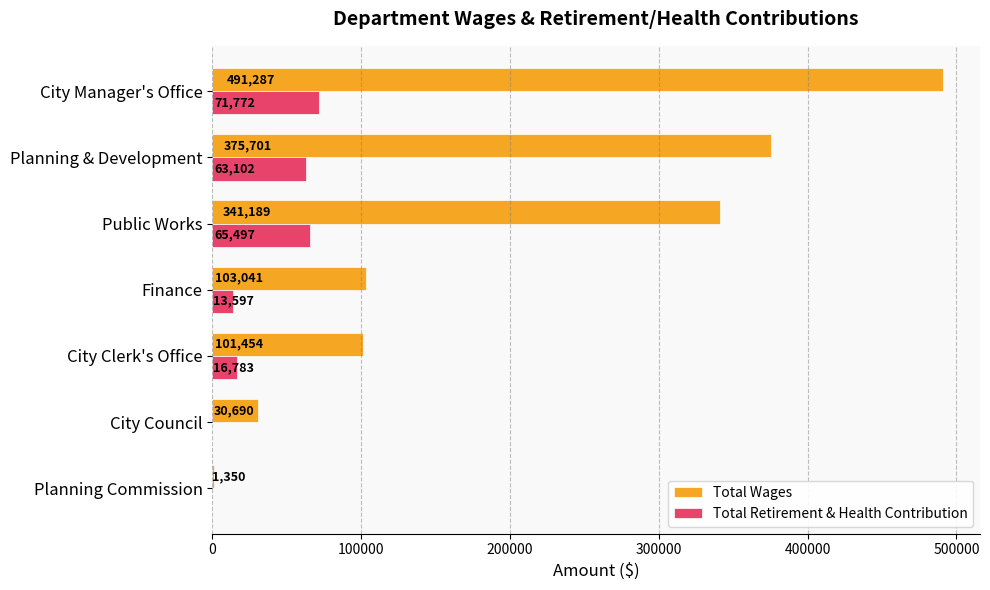

At which category is the sum across all series the highest?

City Manager's Office